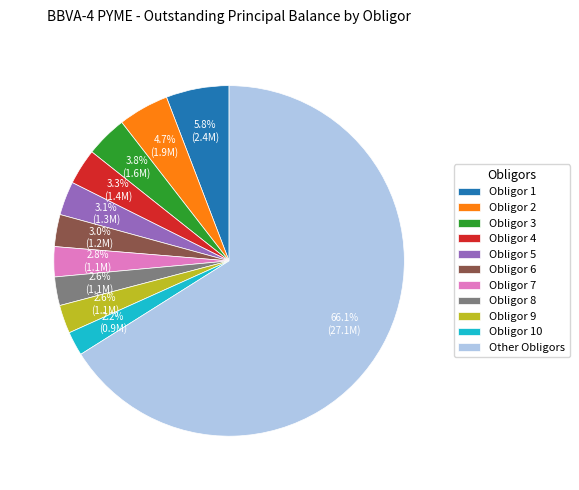

Does Obligor 10 account for over 50% of the chart?

No